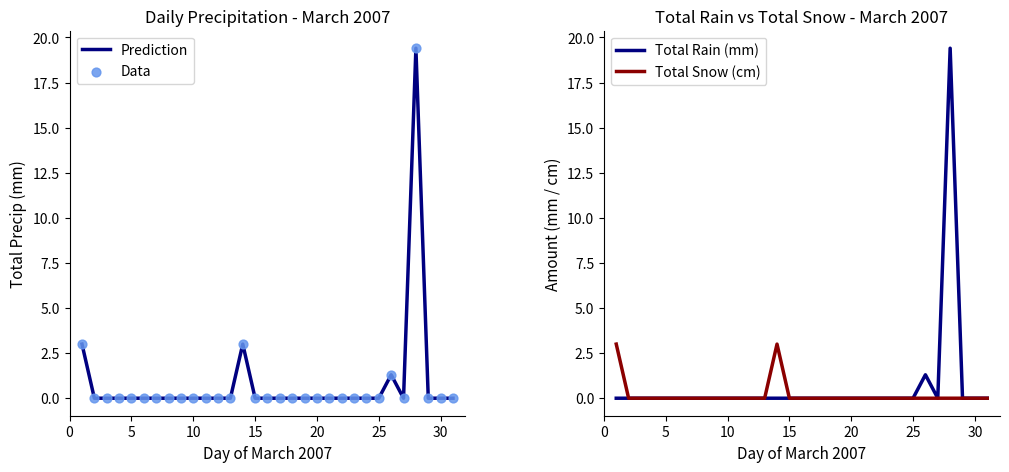

At how many categories does at least one series exceed 5?

1